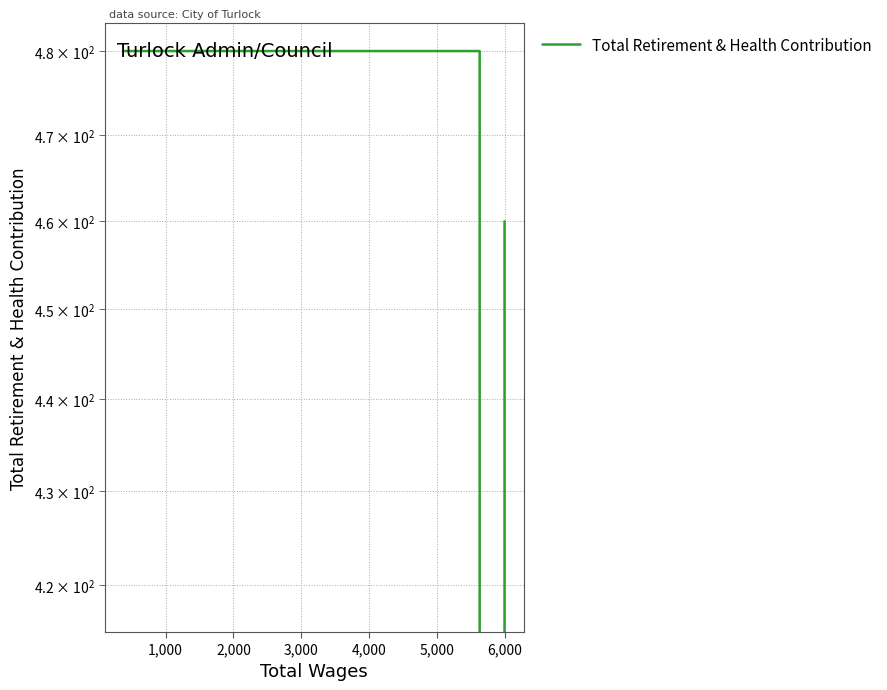

What is the sum of all values?

2798